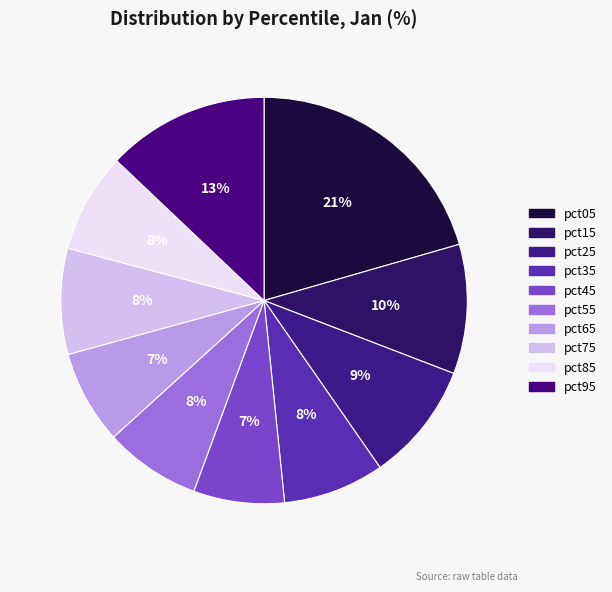

Is pct25 the majority of the pie?

No